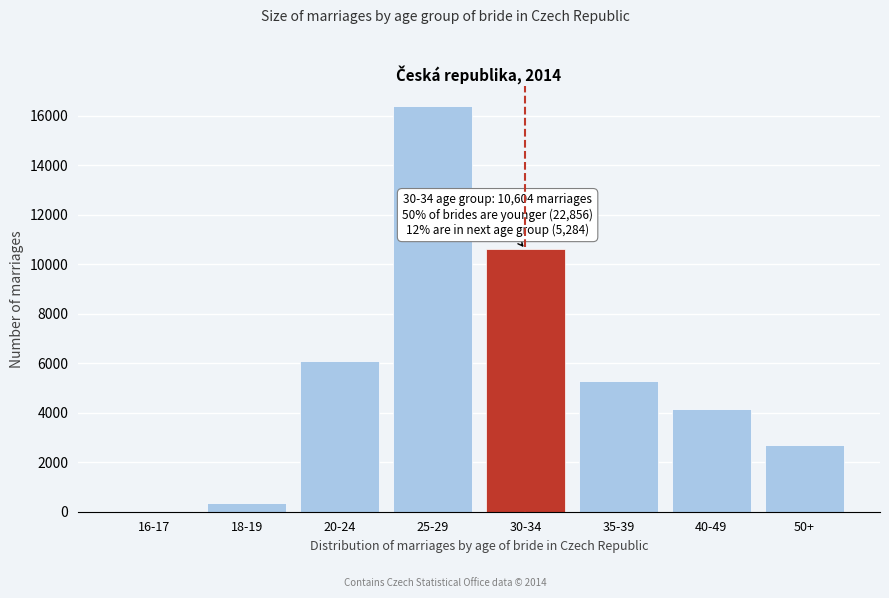

Reading left to right, what are all the values shown in this chart?

16-17=18	18-19=367	20-24=6090	25-29=16381	30-34=10604	35-39=5284	40-49=4155	50+=2676